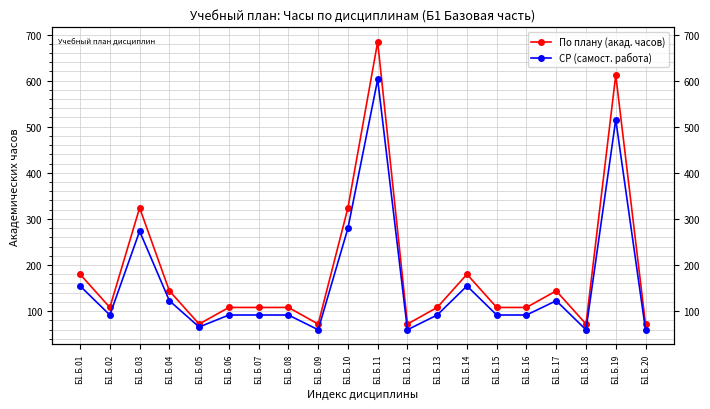

Reading left to right, what are all the values shown in this chart?

По плану (акад. часов): Б1.Б.01=180.0	Б1.Б.02=108.0	Б1.Б.03=324.0	Б1.Б.04=144.0	Б1.Б.05=72.0	Б1.Б.06=108.0	Б1.Б.07=108.0	Б1.Б.08=108.0	Б1.Б.09=72.0	Б1.Б.10=324.0	Б1.Б.11=684.0	Б1.Б.12=72.0	Б1.Б.13=108.0	Б1.Б.14=180.0	Б1.Б.15=108.0	Б1.Б.16=108.0	Б1.Б.17=144.0	Б1.Б.18=72.0	Б1.Б.19=612.0	Б1.Б.20=72.0
СР (самост. работа): Б1.Б.01=154.6	Б1.Б.02=91.6	Б1.Б.03=273.4	Б1.Б.04=122.6	Б1.Б.05=65.6	Б1.Б.06=91.6	Б1.Б.07=91.6	Б1.Б.08=91.6	Б1.Б.09=59.6	Б1.Б.10=279.8	Б1.Б.11=602.6	Б1.Б.12=59.6	Б1.Б.13=91.6	Б1.Б.14=154.6	Б1.Б.15=91.6	Б1.Б.16=91.6	Б1.Б.17=122.6	Б1.Б.18=59.6	Б1.Б.19=515.2	Б1.Б.20=59.6